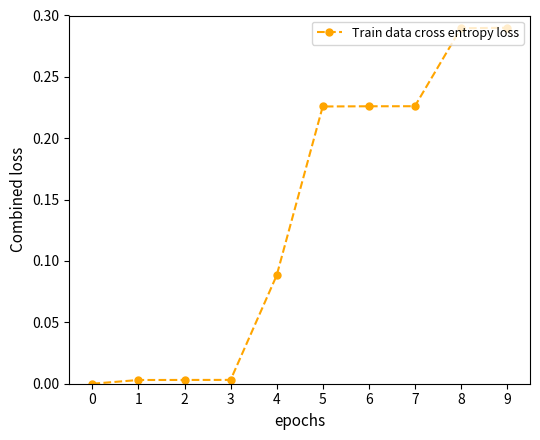

What is the change in value from 0 to 4?

+0.1